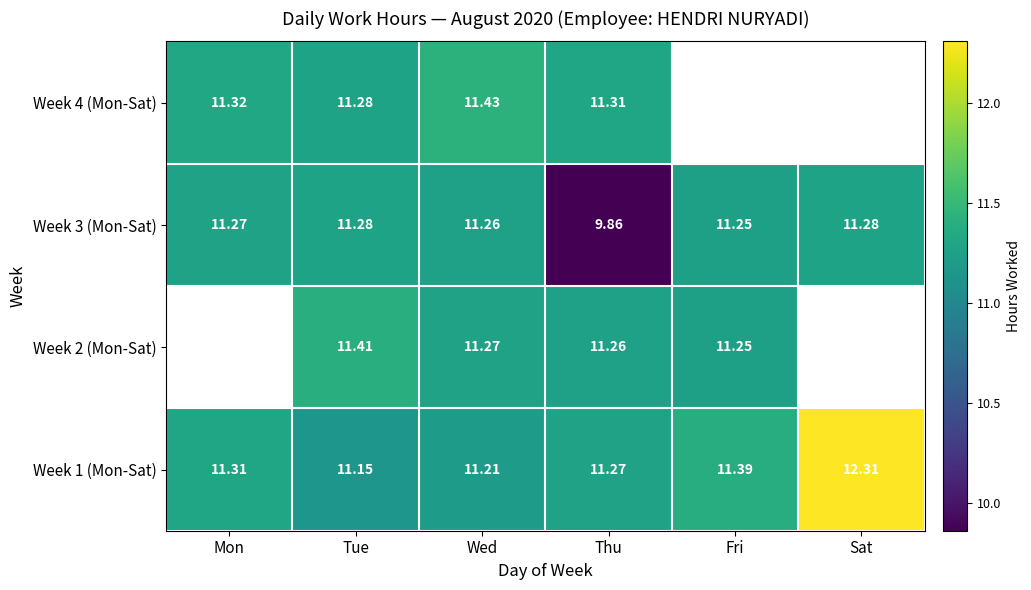

Is it true that Week 1 (Mon-Sat) equals 5.9 at Wed?

False